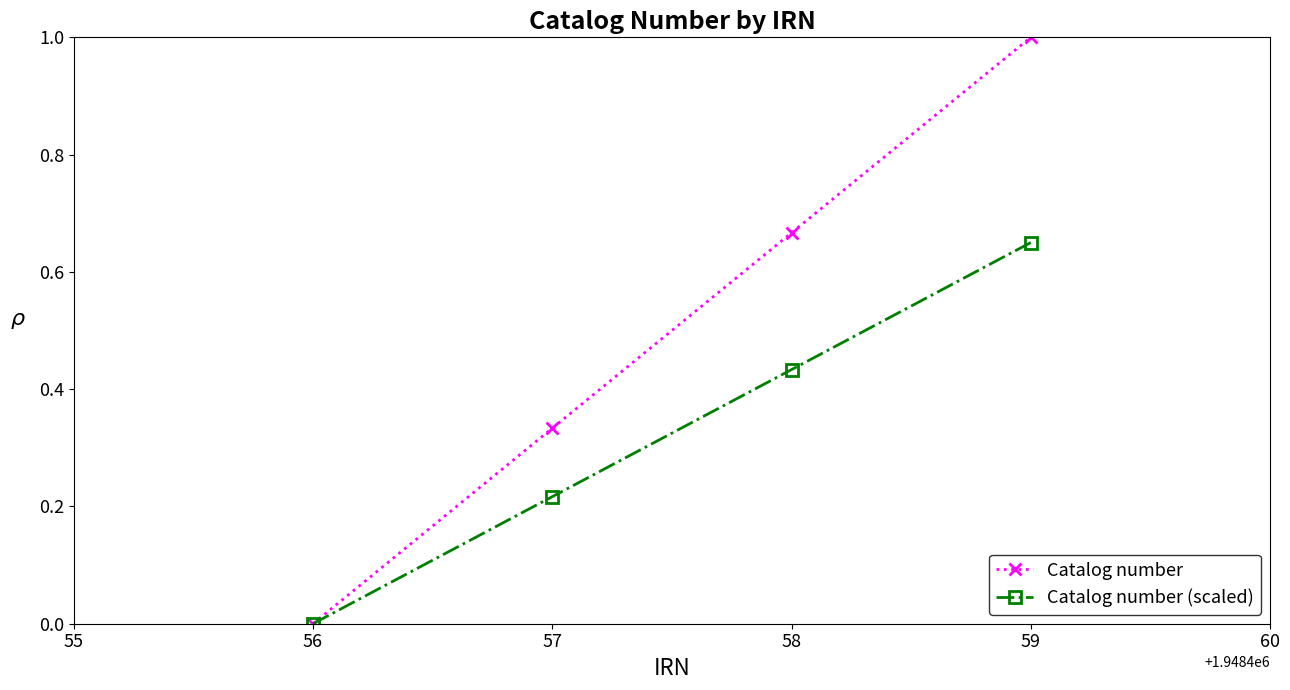

True or false: Catalog number (scaled) has more than 1 interior local peaks.

False